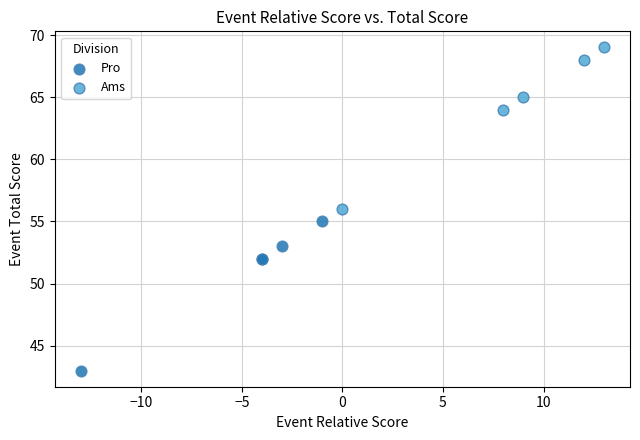

Which series reaches the maximum Y coordinate?

Ams